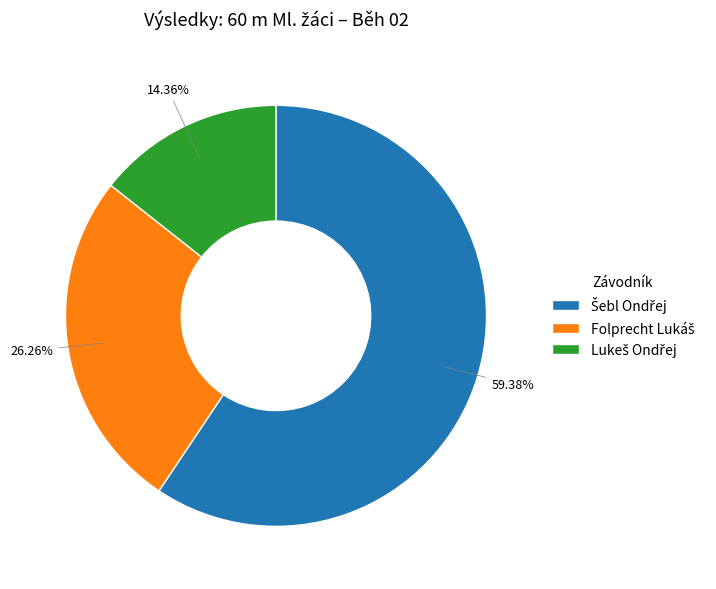

Is there any slice that represents more than half of the pie?

Yes